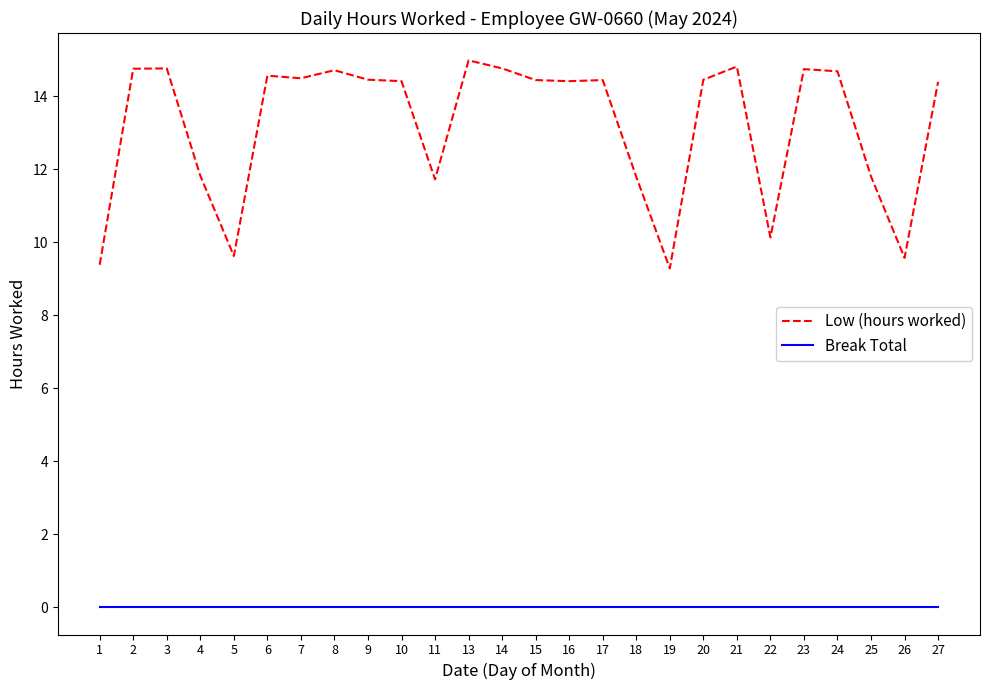

What is the greatest value displayed?

15.0